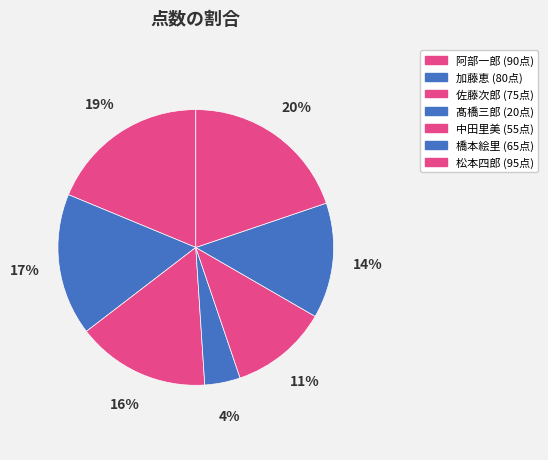

Rank the categories by value from lowest to highest.

髙橋三郎, 中田里美, 橋本絵里, 佐藤次郎, 加藤恵, 阿部一郎, 松本四郎